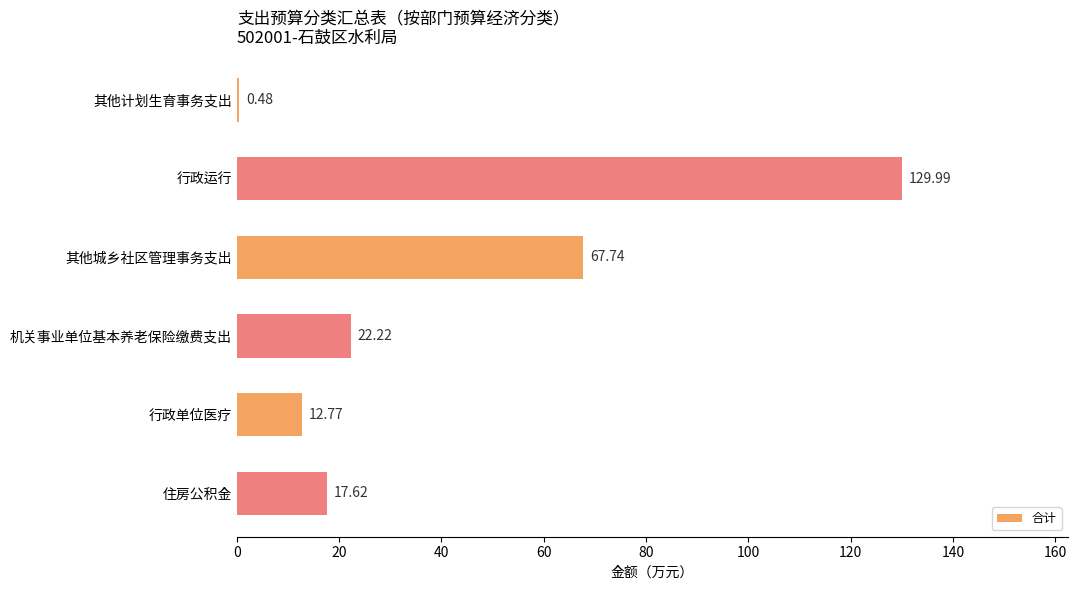

Which label corresponds to the largest value in the chart?

行政运行